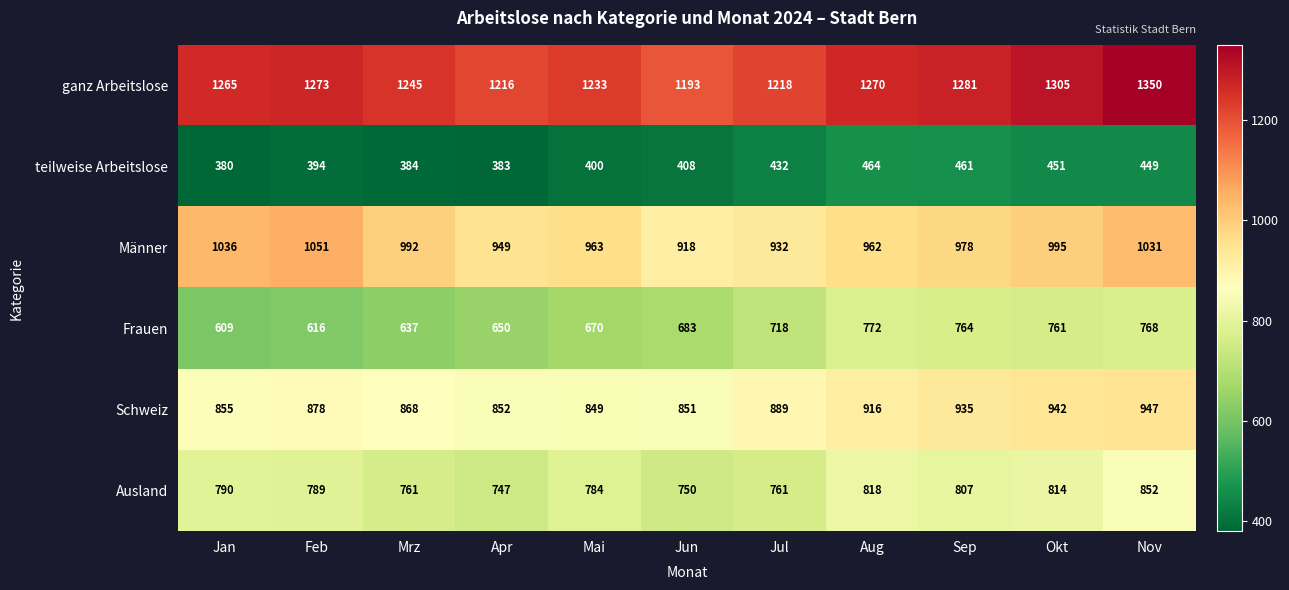

How many categories are shown in the chart?

11